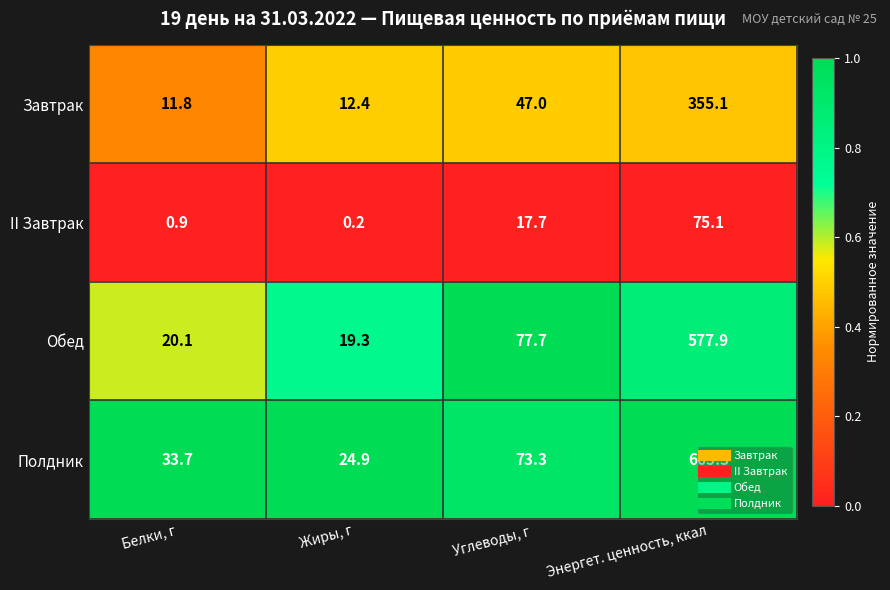

Which series has the largest total across all categories?

Полдник